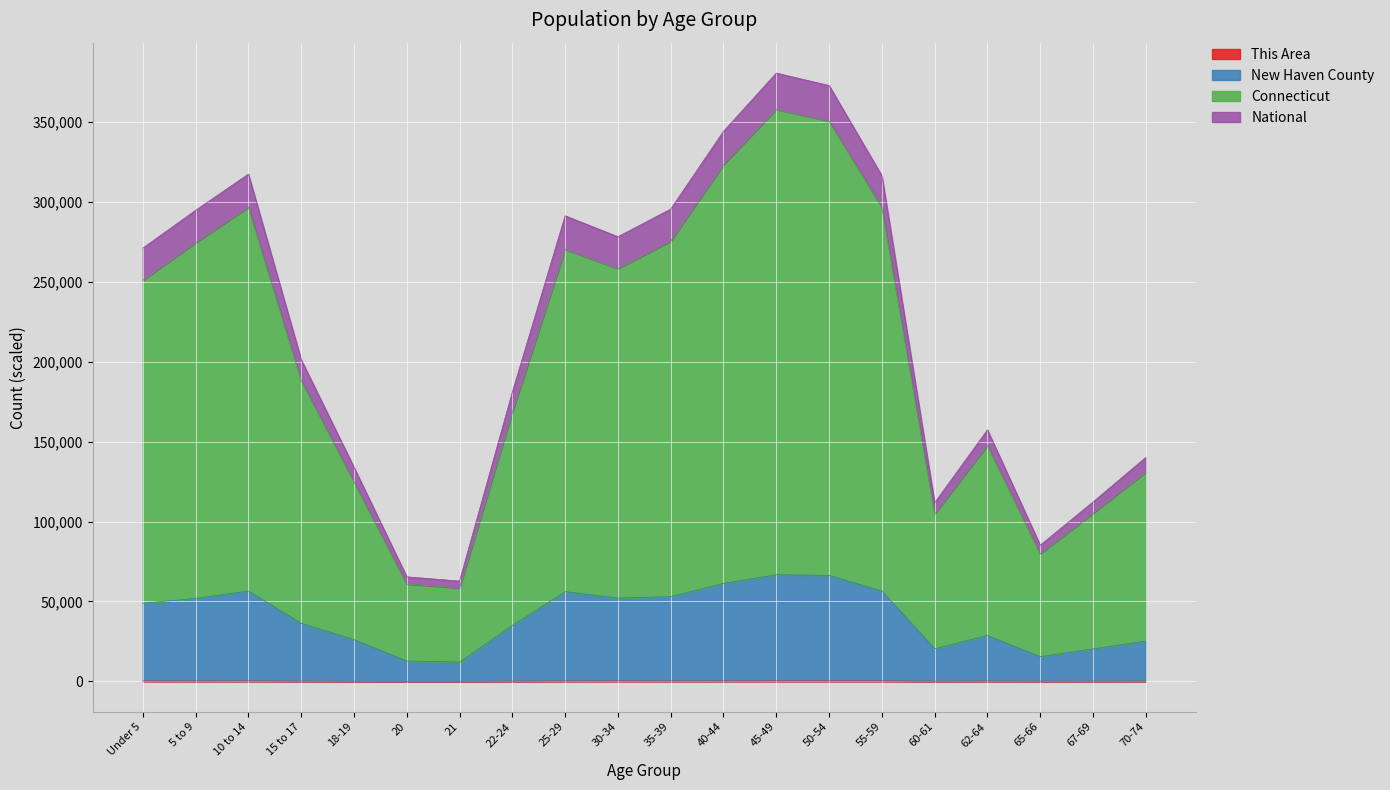

Count the number of categories in the chart.

20